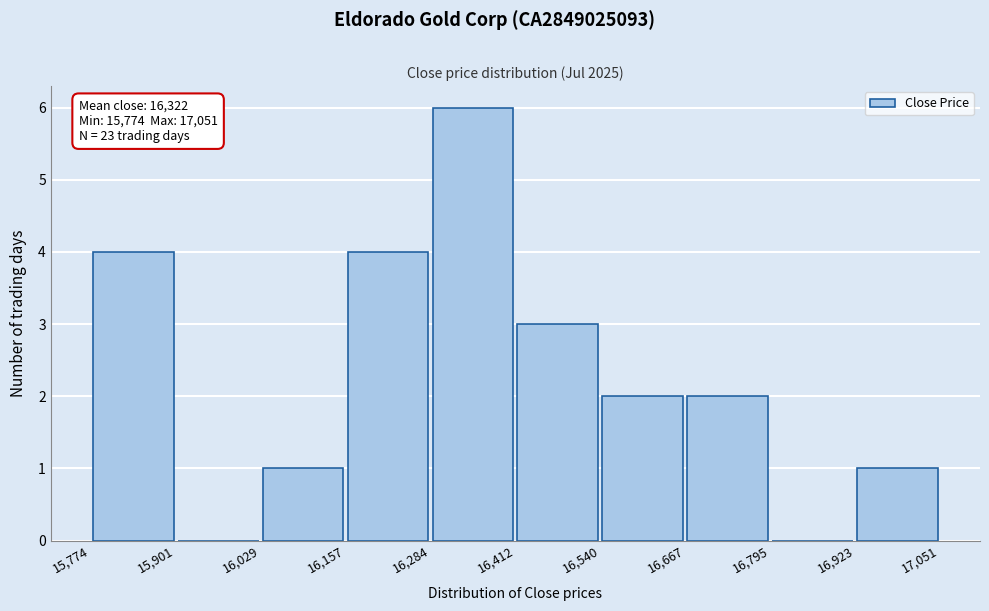

Over which range of the x-axis is the bar tallest?

16,284 to 16,412